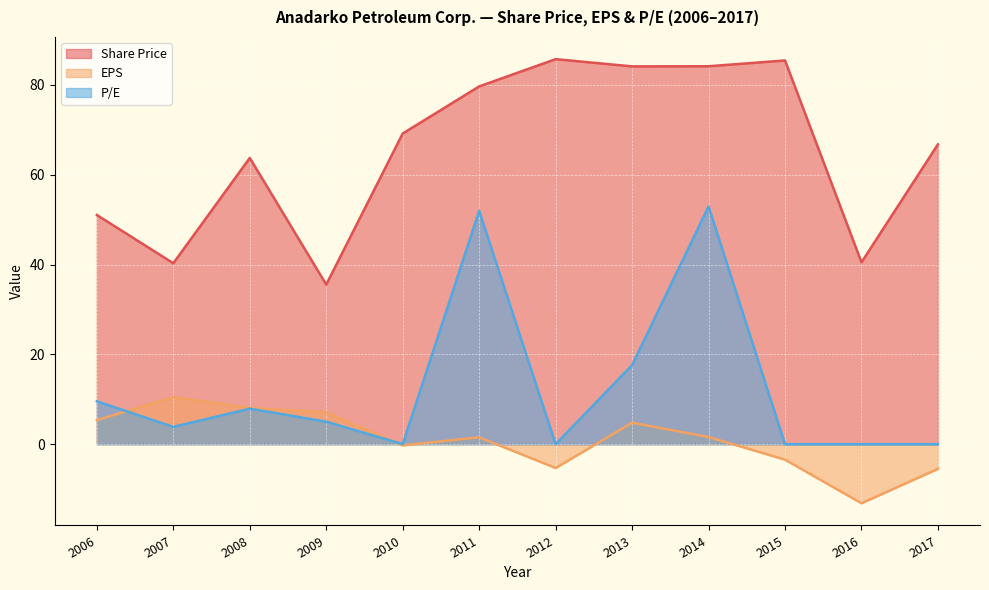

The EPS series shows 1.6 at 2014. True or false?

True